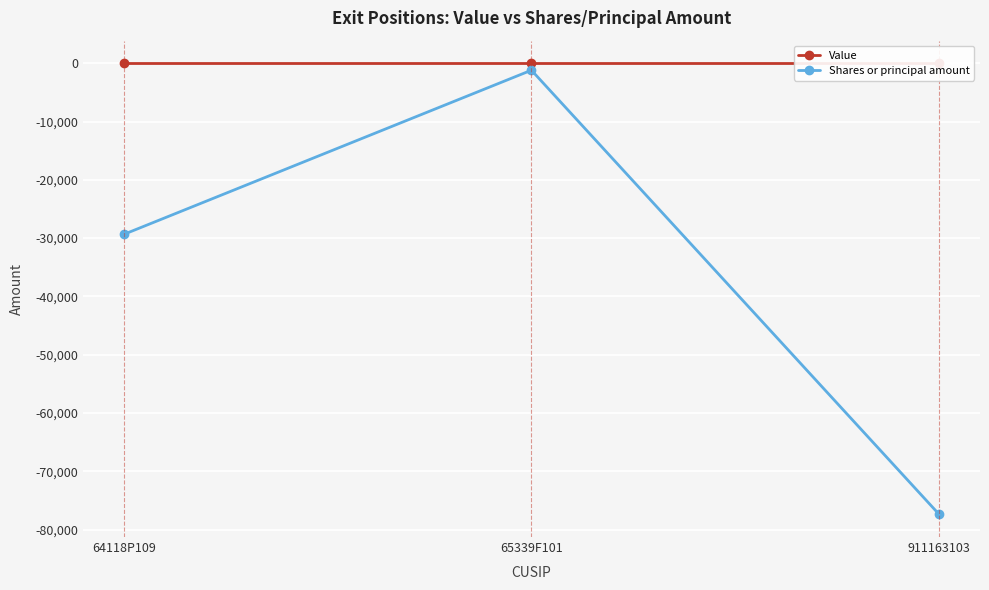

Reading right to left, extract all data points from this chart.

Value: 0	0	0
Shares or principal amount: -77420	-1198	-29377